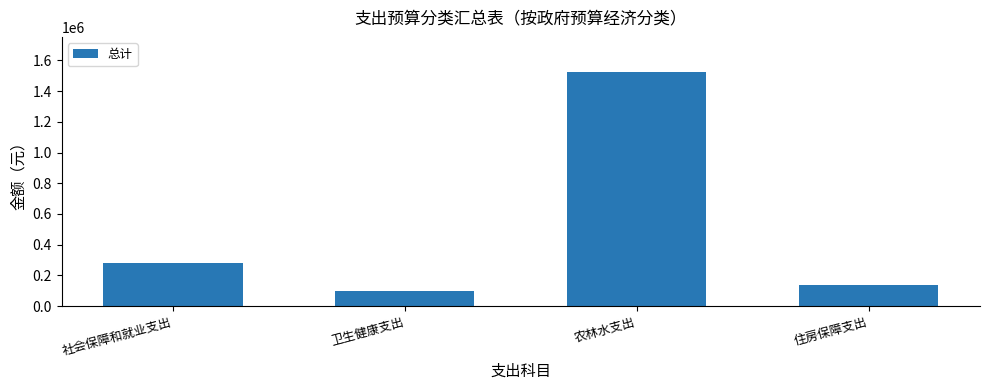

What is the ratio of the value at 社会保障和就业支出 to the value at 卫生健康支出?

2.9